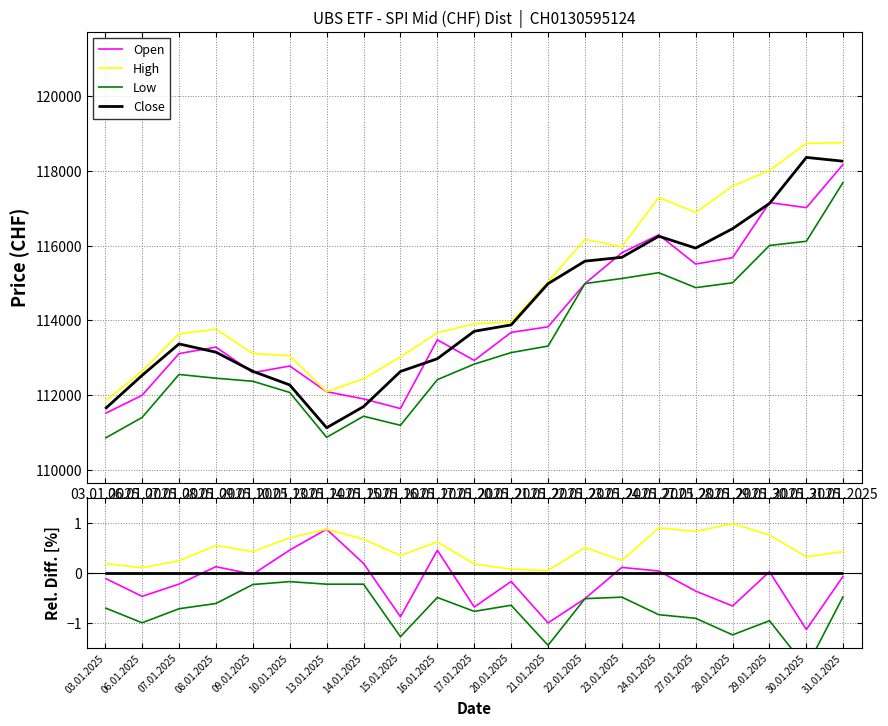

How many distinct data groups are displayed?

4